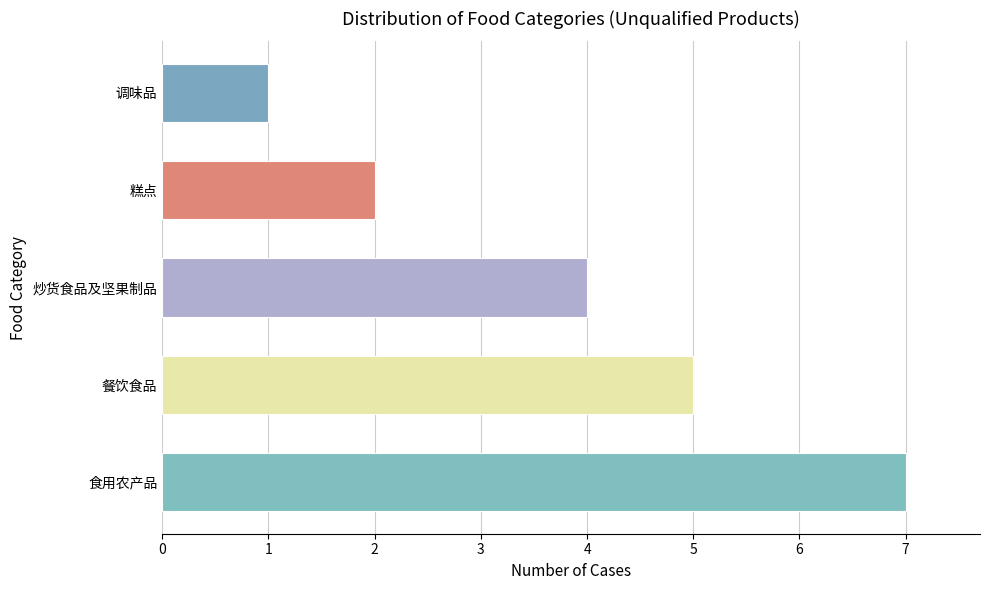

The chart shows a value of 7 at 食用农产品. True or false?

True